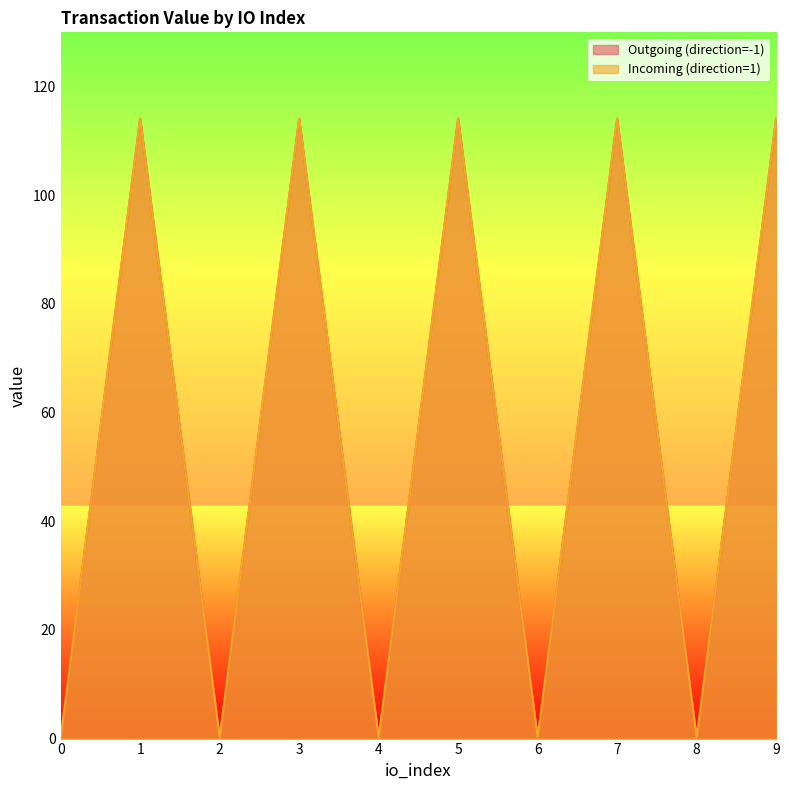

What is the average value of the Incoming (direction=1) series?

57.1